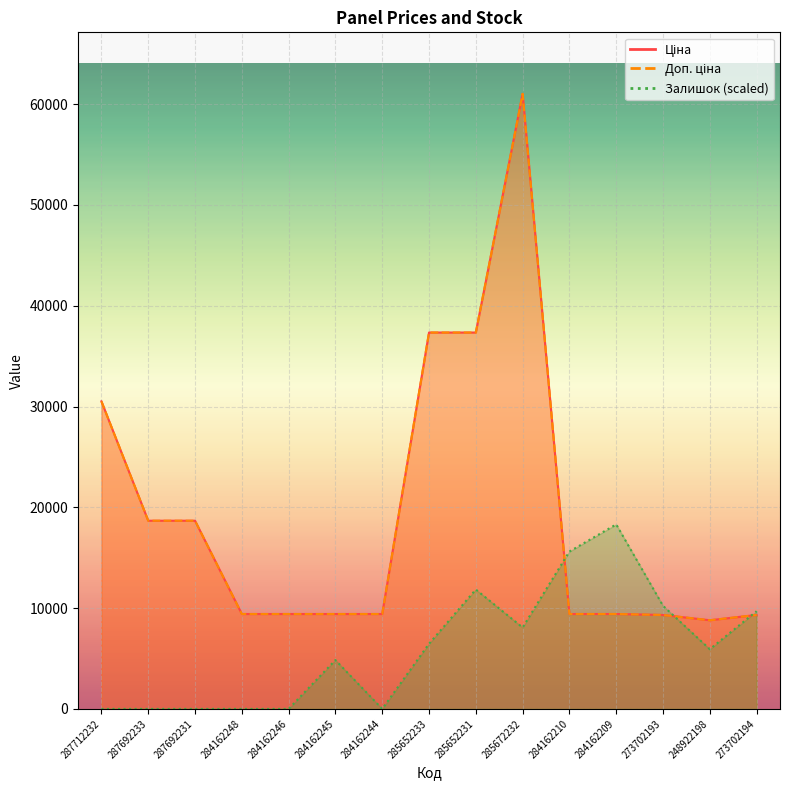

True or false: Залишок has a value of 6775.6 at 285652231.

False